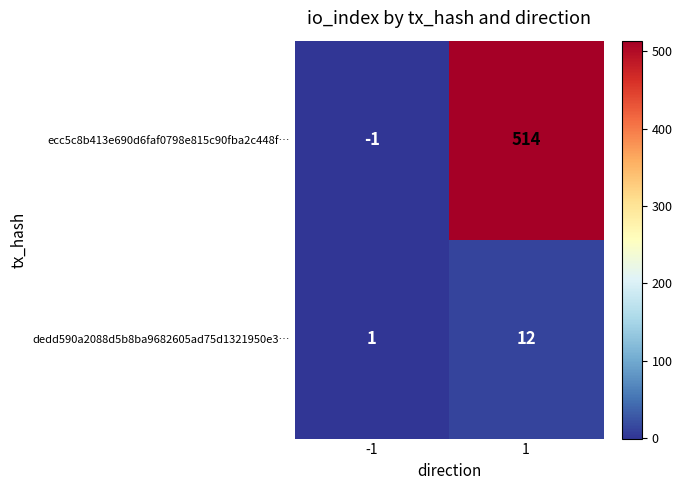

Between -1 and 1, which series saw the biggest shift?

ecc5c8b413e690d6faf0798e815c90fba2c448f…